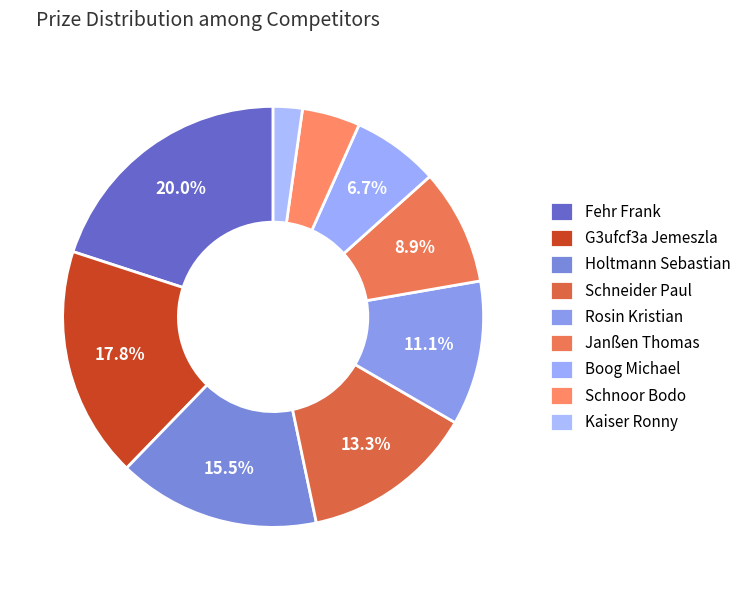

Does G3ufcf3a Jemeszla account for over 50% of the chart?

No